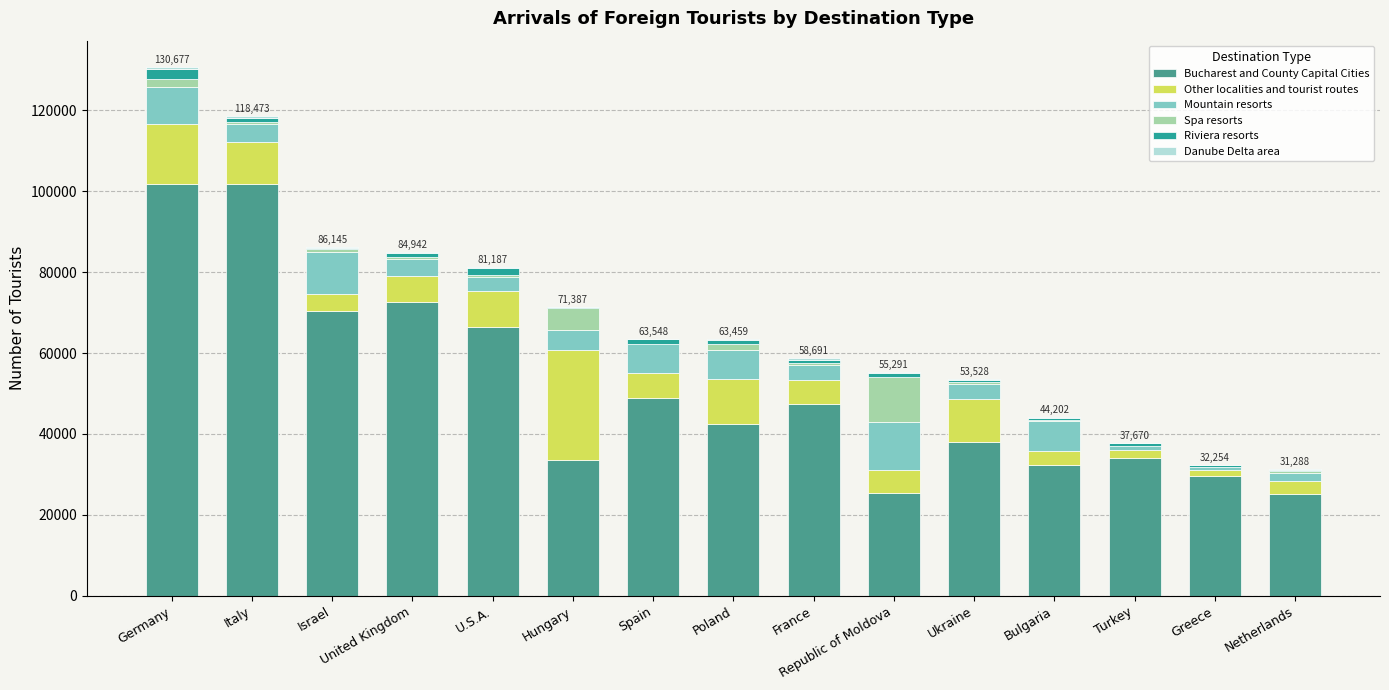

What is the sum of all Bucharest and County Capital Cities values?

769822